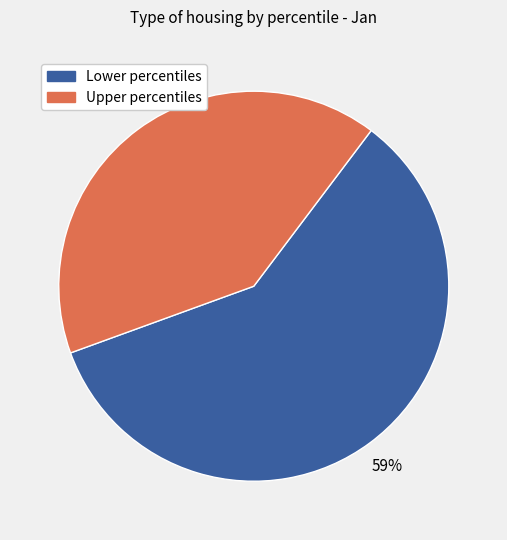

Count the number of slices in the pie.

2